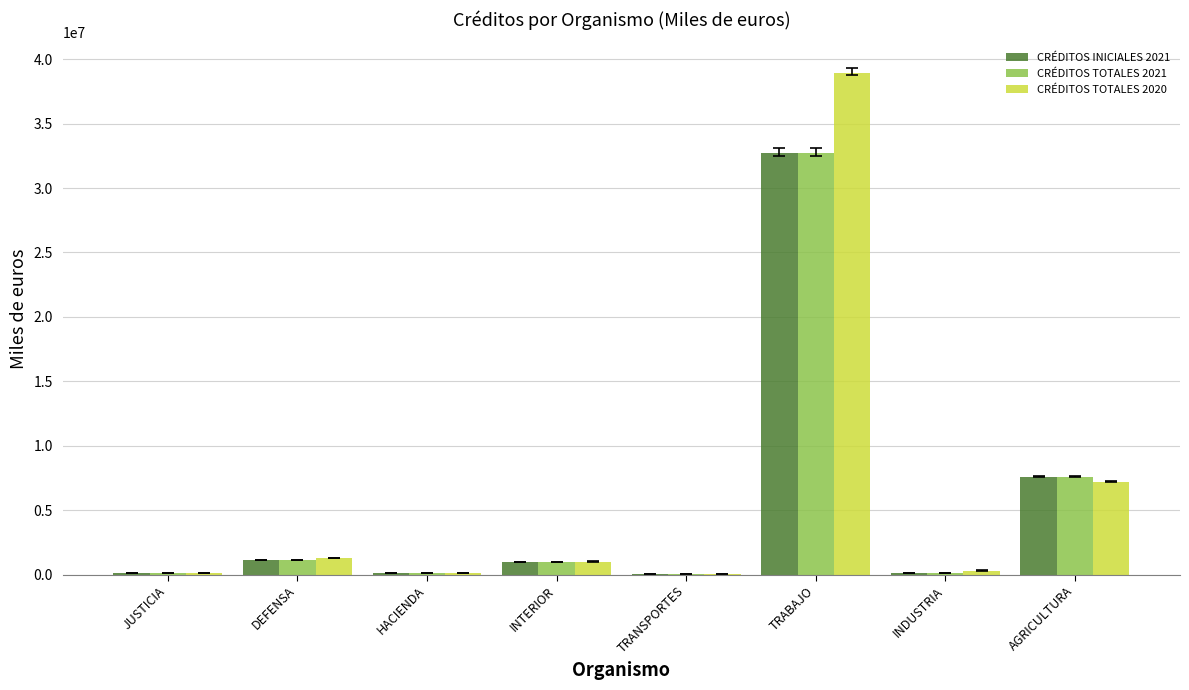

What is the sum of all CRÉDITOS INICIALES 2021 values?

42792196